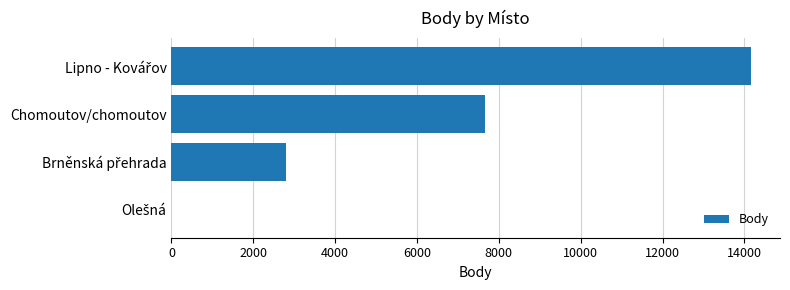

What is the maximum value shown in the chart?

14162